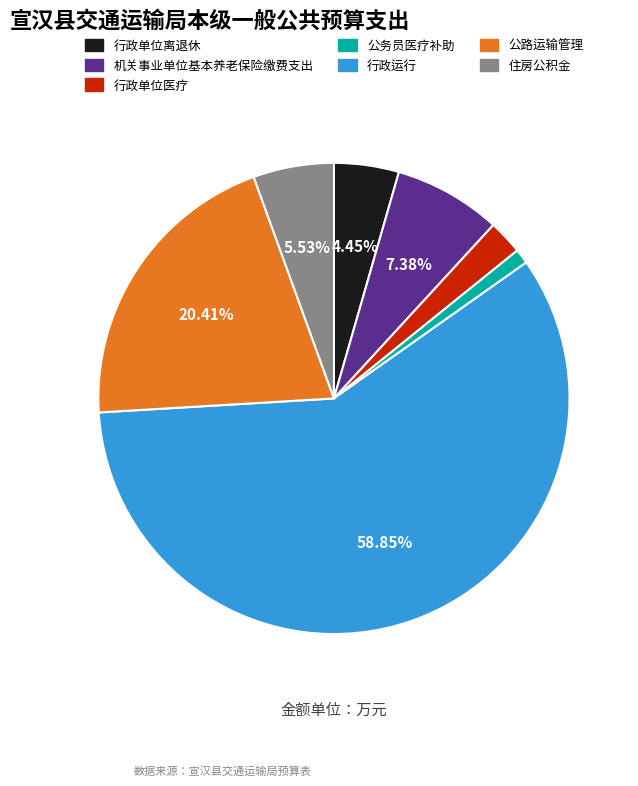

Rank the categories by value from lowest to highest.

公务员医疗补助, 行政单位医疗, 行政单位离退休, 住房公积金, 机关事业单位基本养老保险缴费支出, 公路运输管理, 行政运行